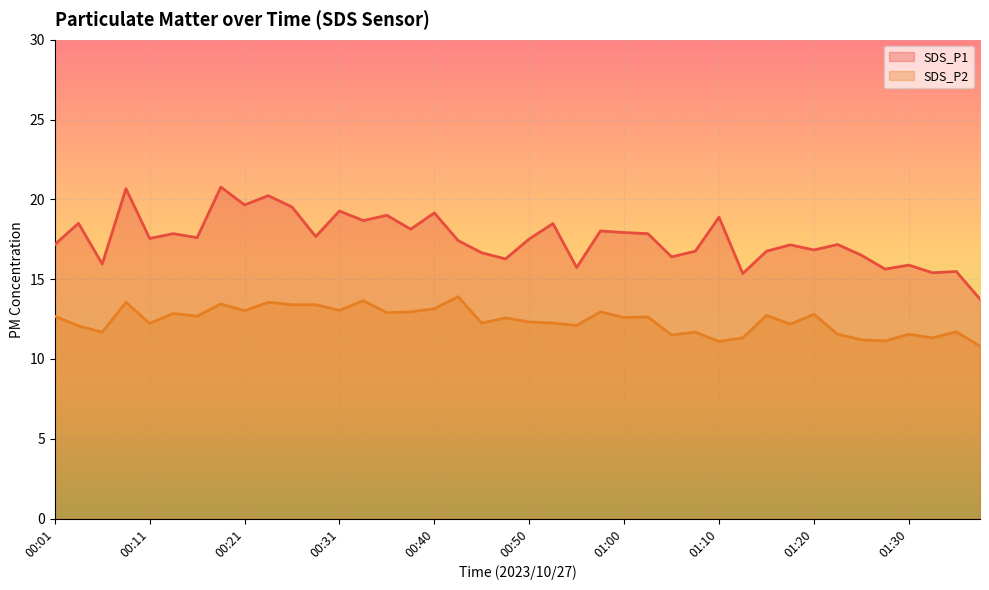

At how many categories does at least one series exceed 20?

3